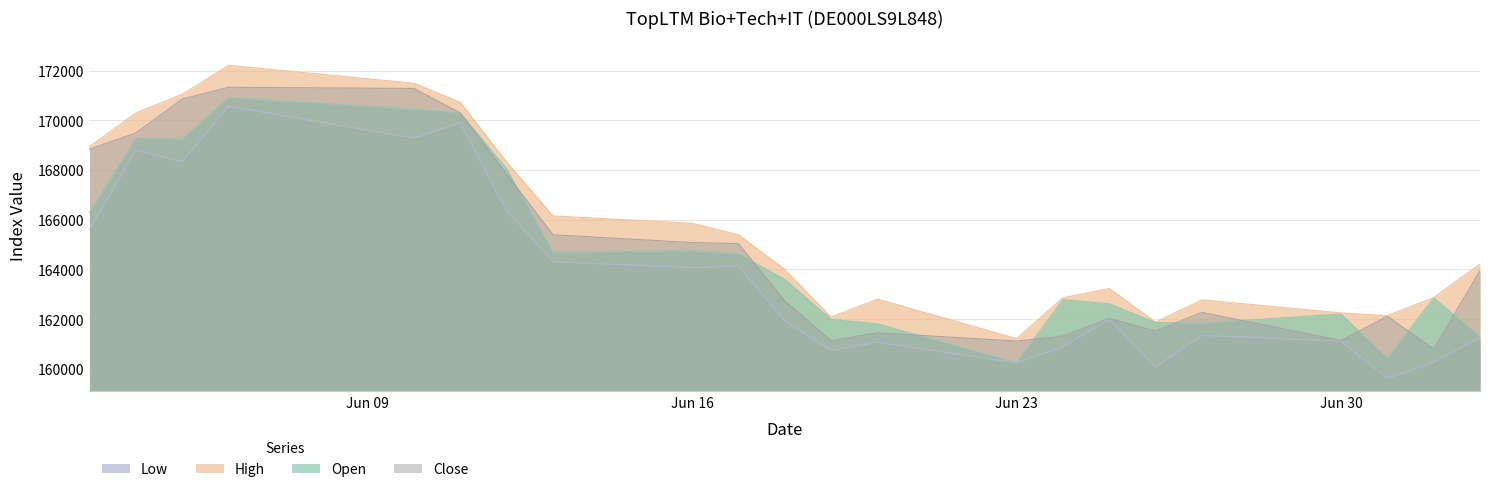

Which series changed the most between 06.06.2025 and 27.06.2025?

High